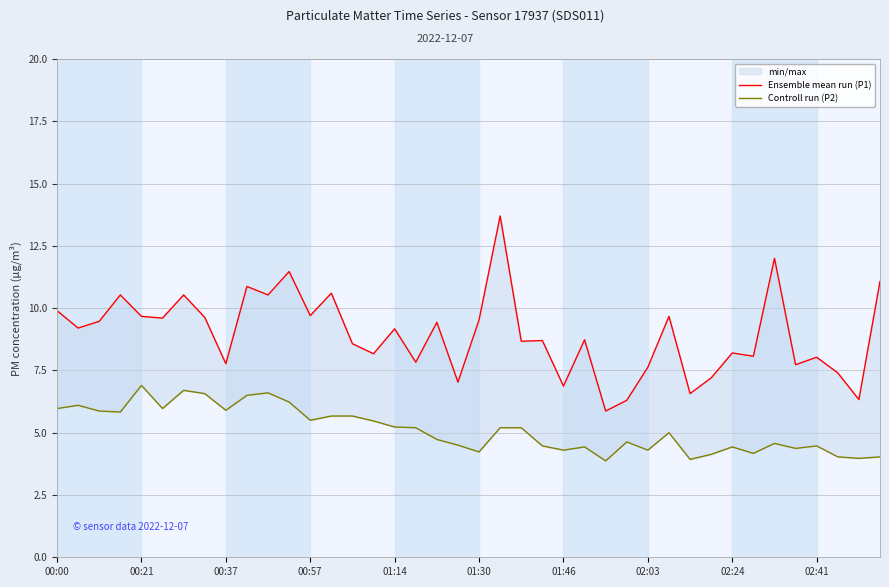

Does the chart have visible grid lines?

Yes